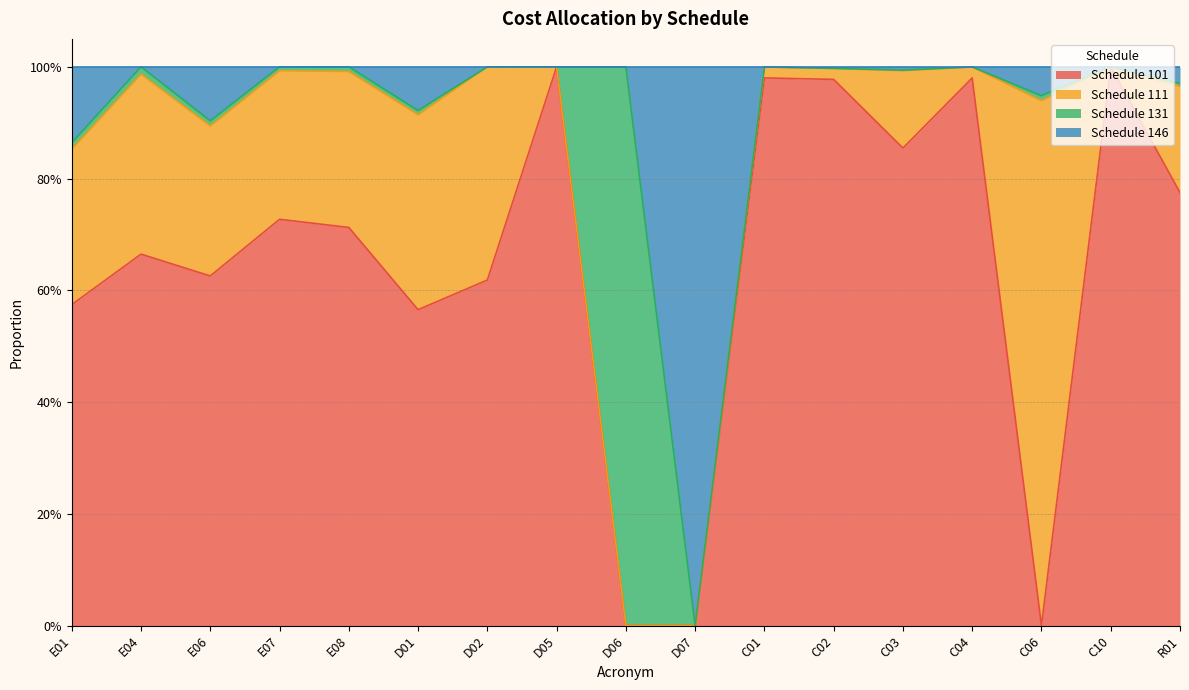

Which has a higher value, D02 or D05?

D05